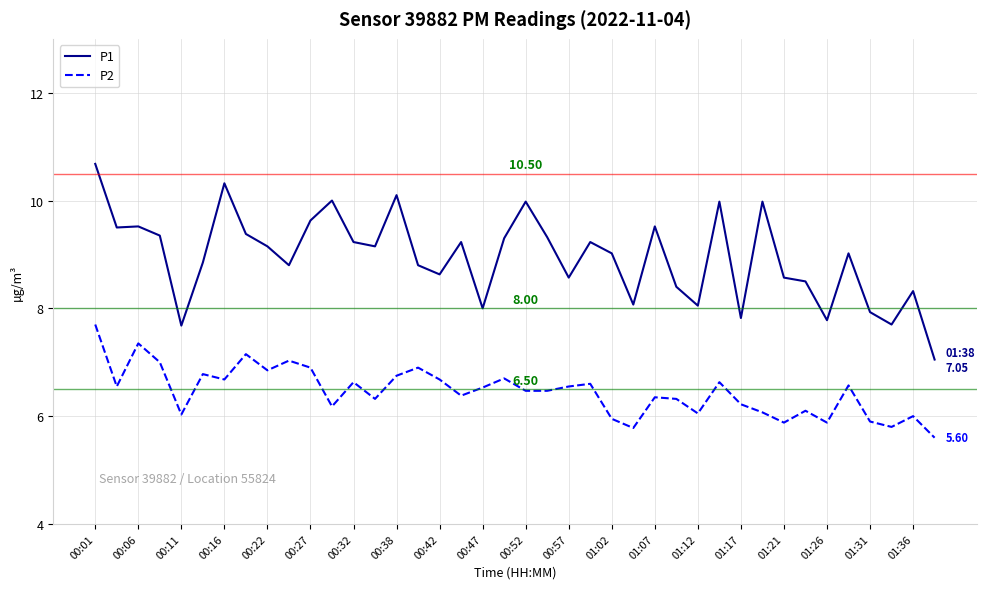

What is the difference between the maximum and second lowest values in the P2 series?

1.9